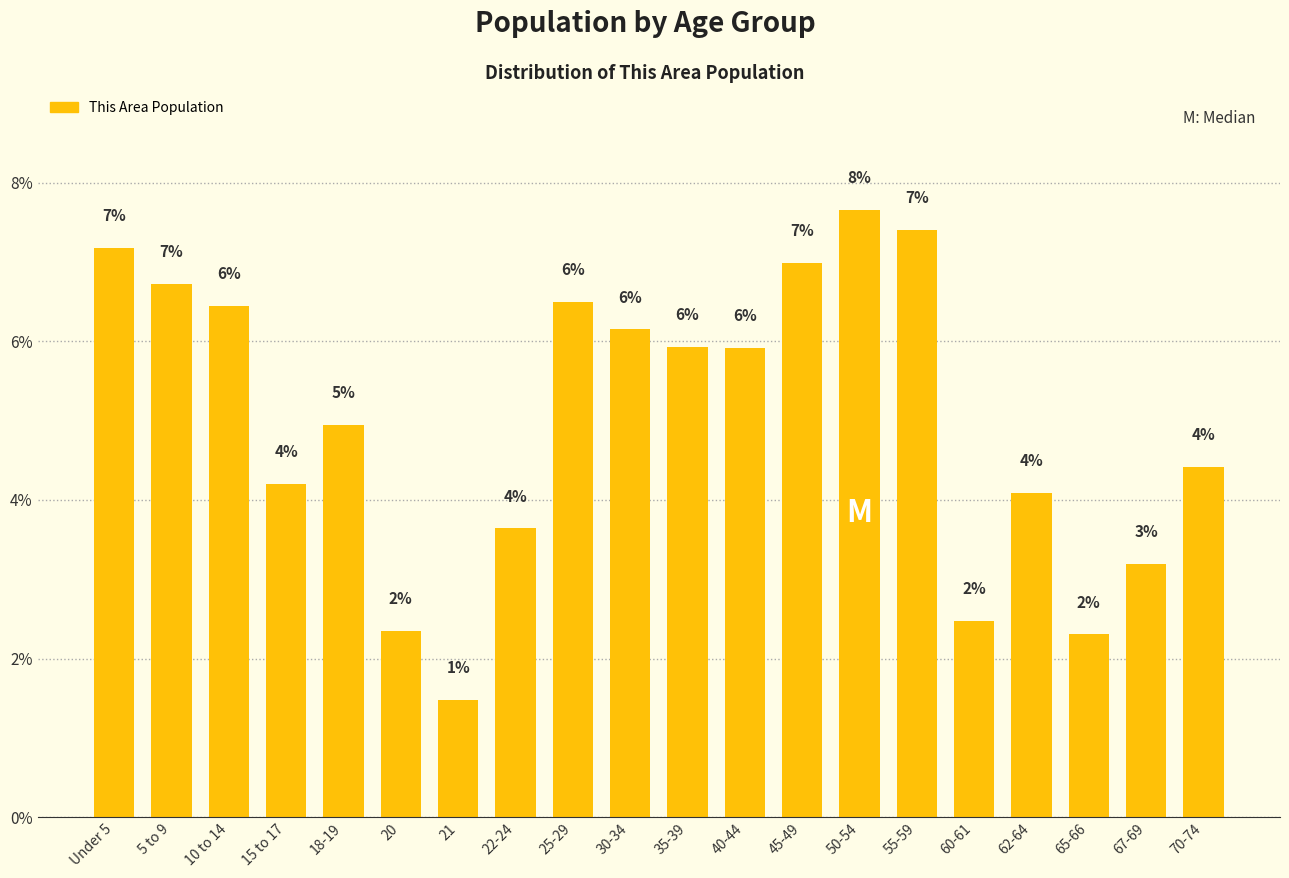

Does the chart contain any negative values?

No